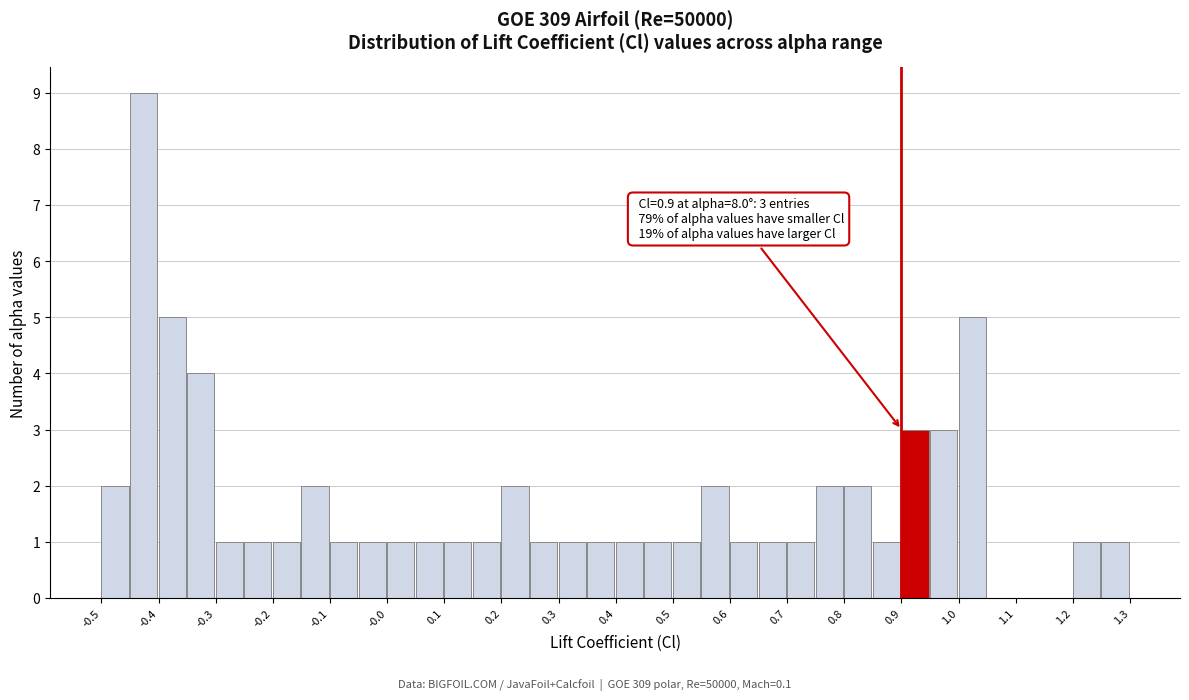

Which range on the x-axis has the tallest bar?

-0.45 to -0.40